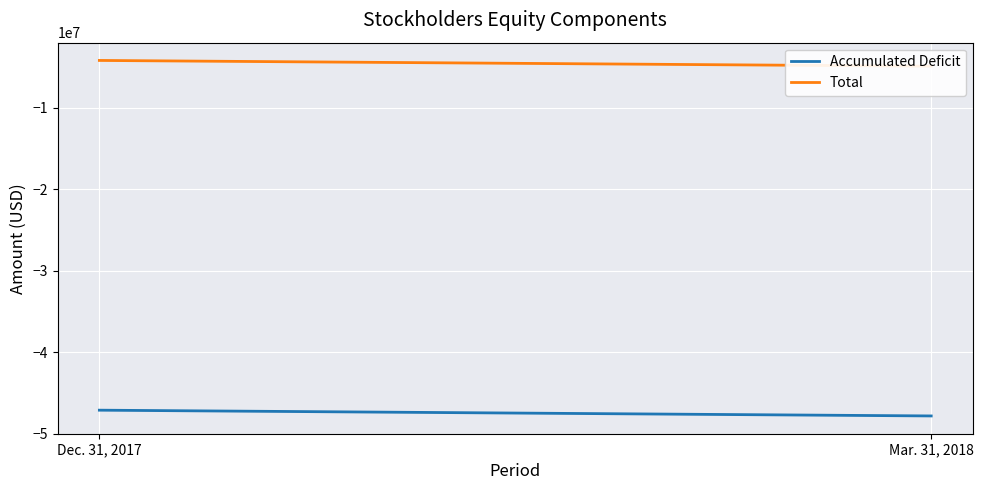

Reading left to right, transcribe all the data shown in this chart.

Accumulated Deficit: -47112429	-47820838
Total: -4165451	-4873860